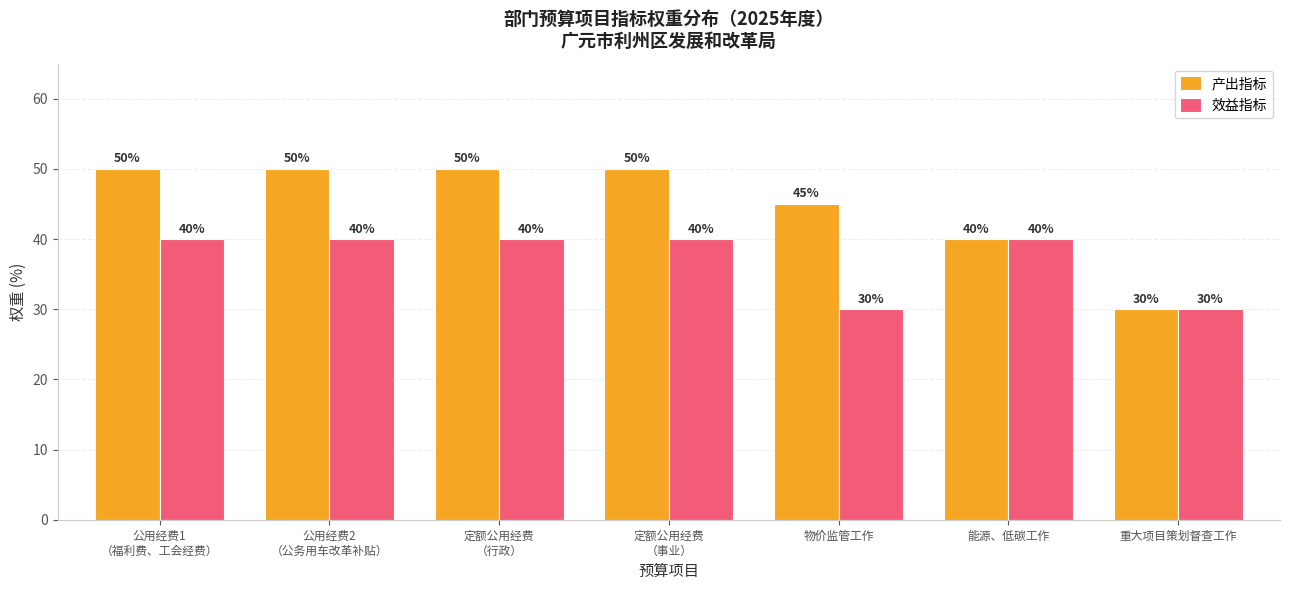

What position from the left is 物价监管工作?

5